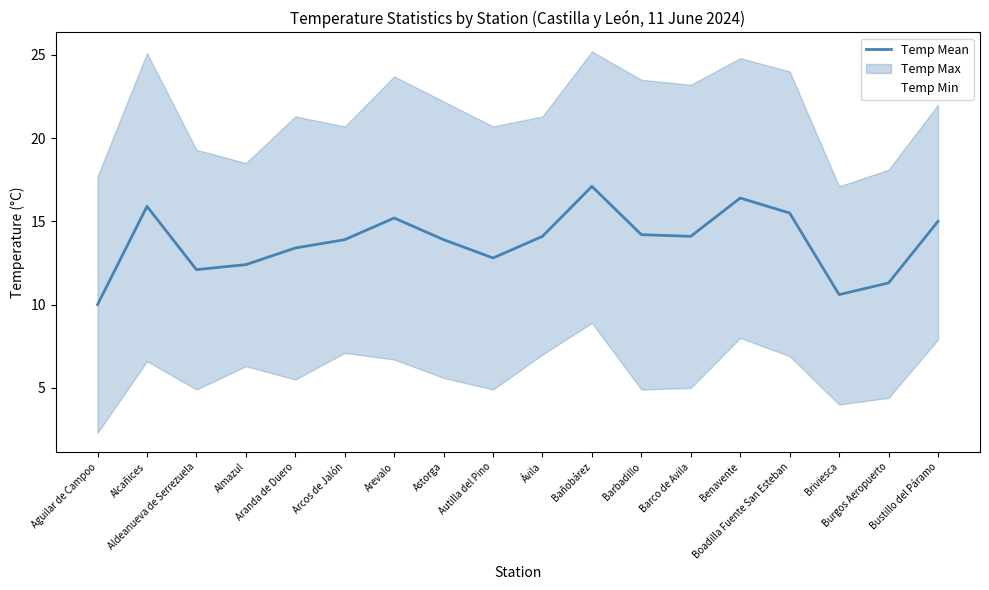

What is the average value of the Temp Min series?

5.9